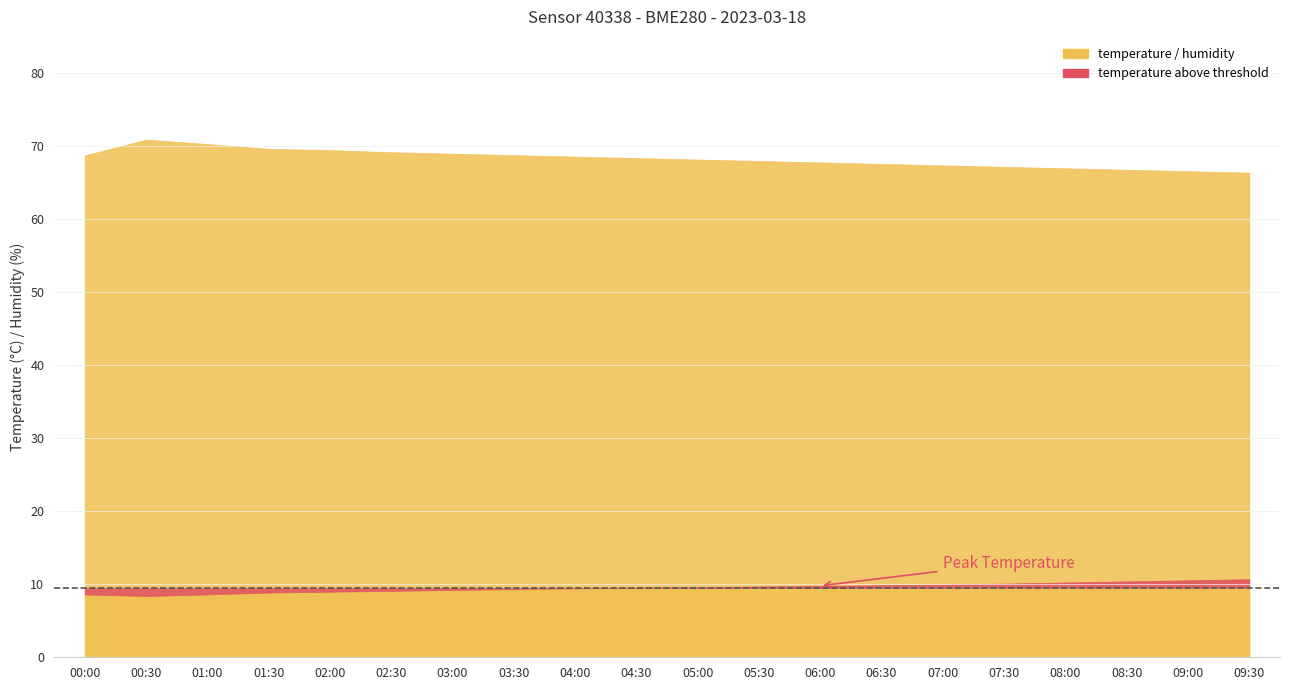

At which category does temperature reach its first local valley?

00:30